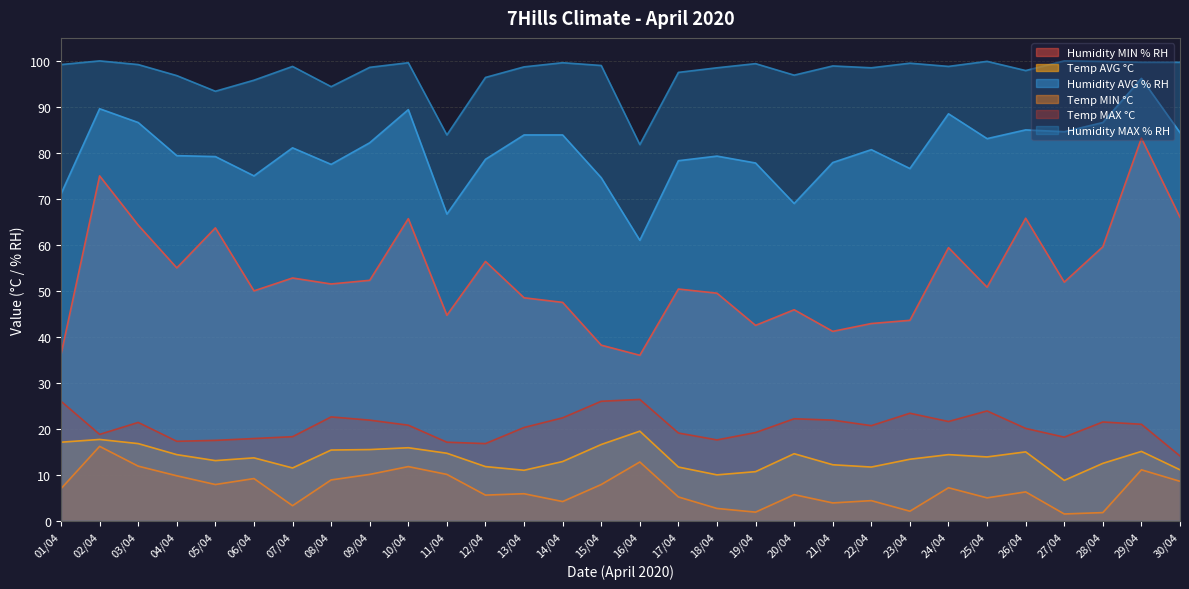

What is the sum of the Temp MIN °C values at 21/04 and 14/04?

8.1